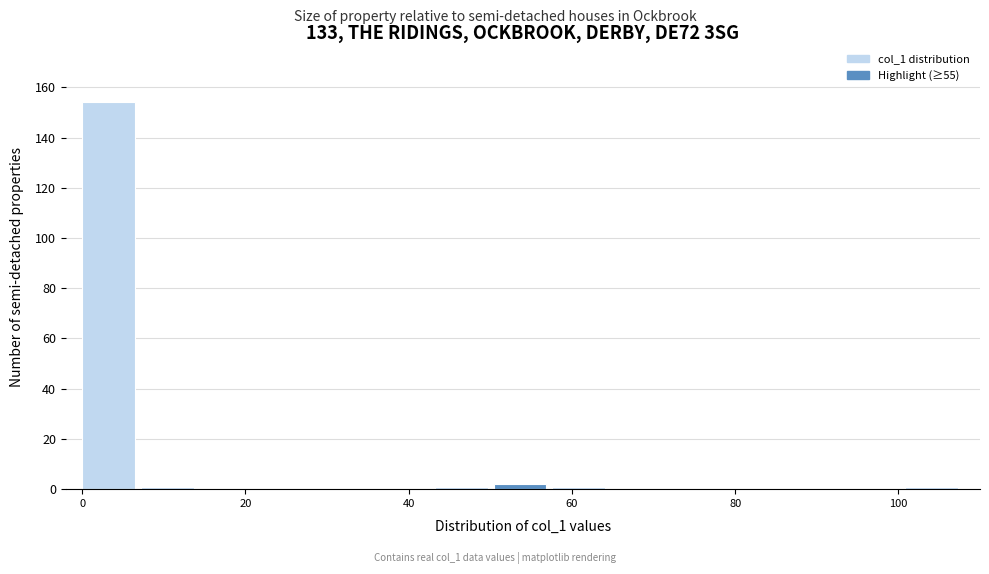

Around what value on the x-axis is the tallest bar? Give the approximate position of its centre, as read against the axis.

4